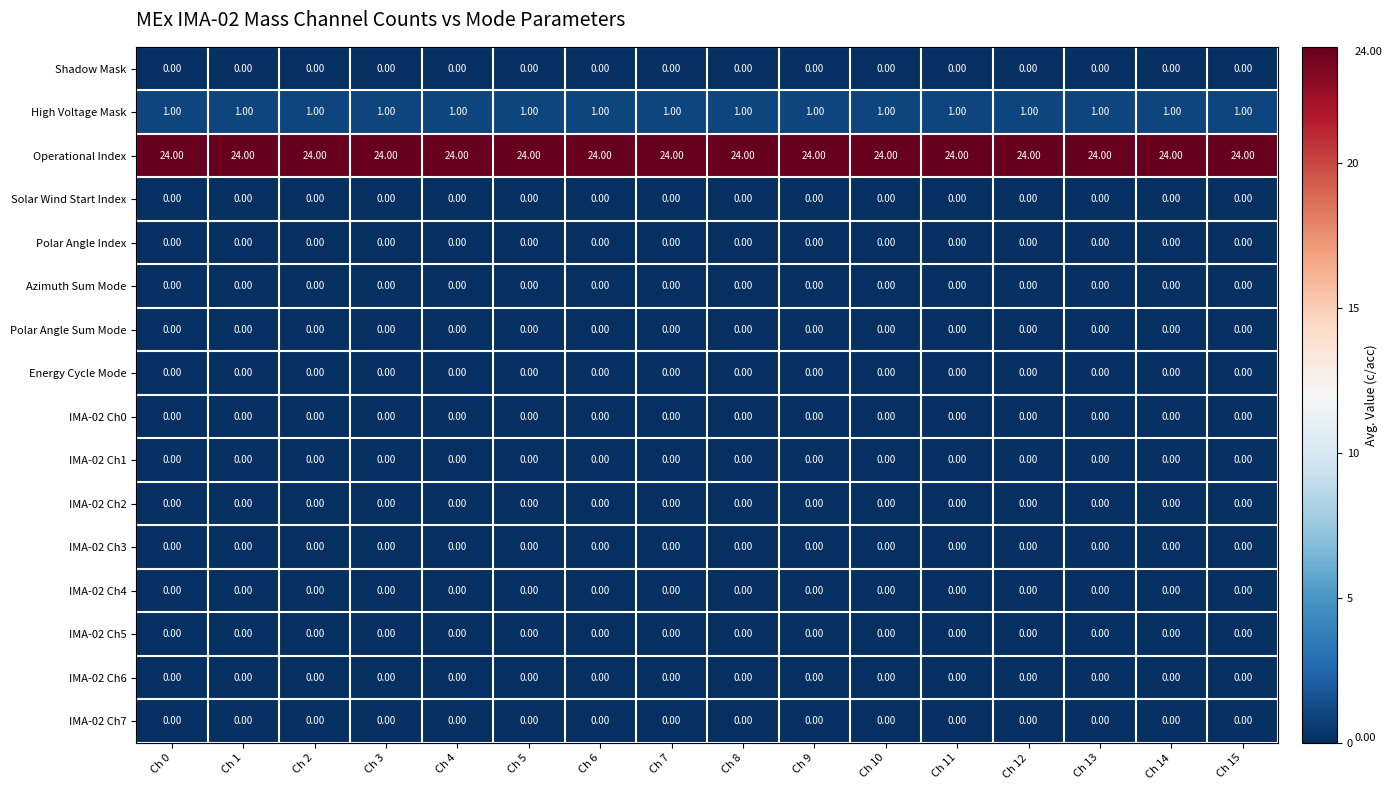

What is the total value across all series at Ch 7?

25